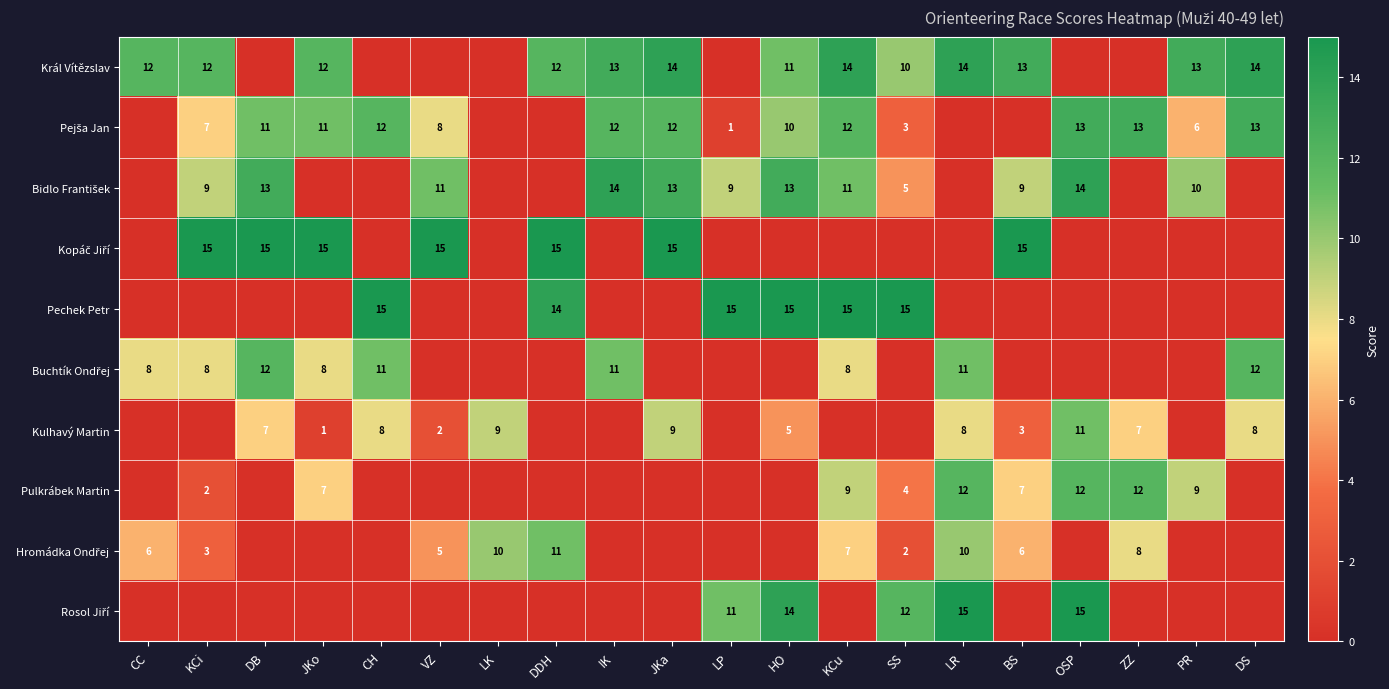

How many data points does each series have?

20